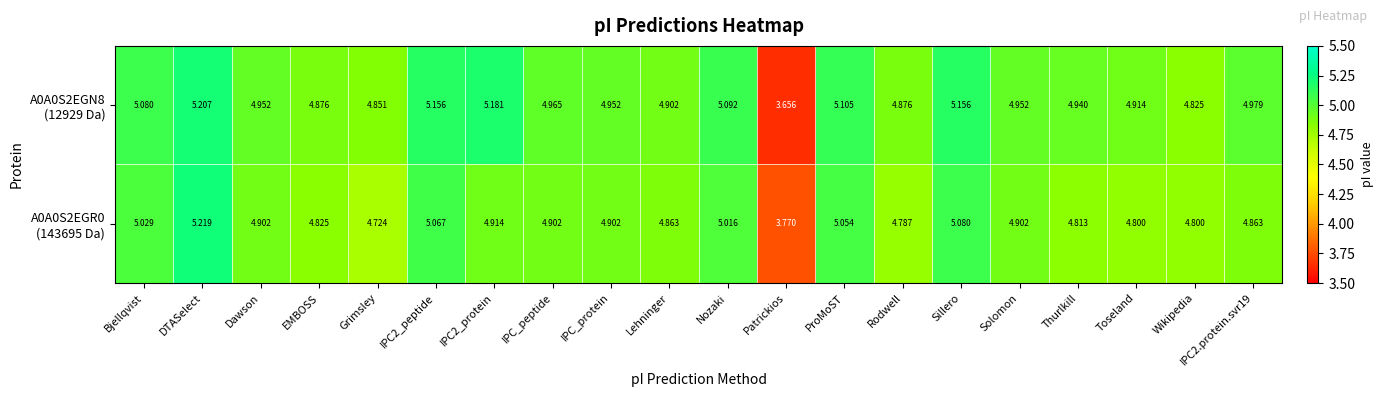

At which category is the sum across all series the highest?

DTASelect